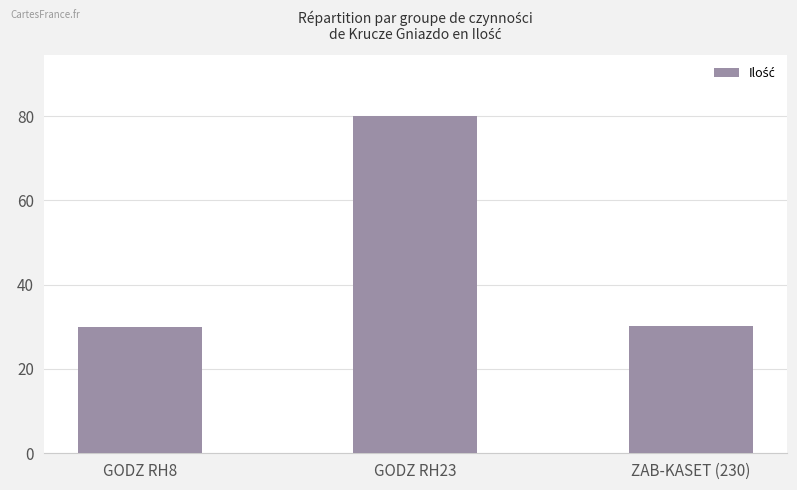

What is the average value?

46.7